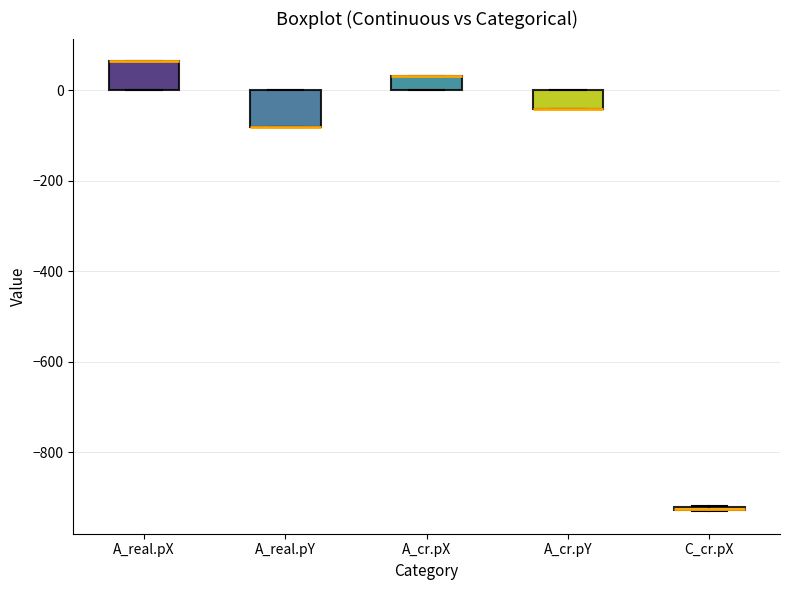

Where is the upper edge of the box for A_real.pY on the y-axis? The values are not printed on the chart, so give them approximately, as read against the axis.

0